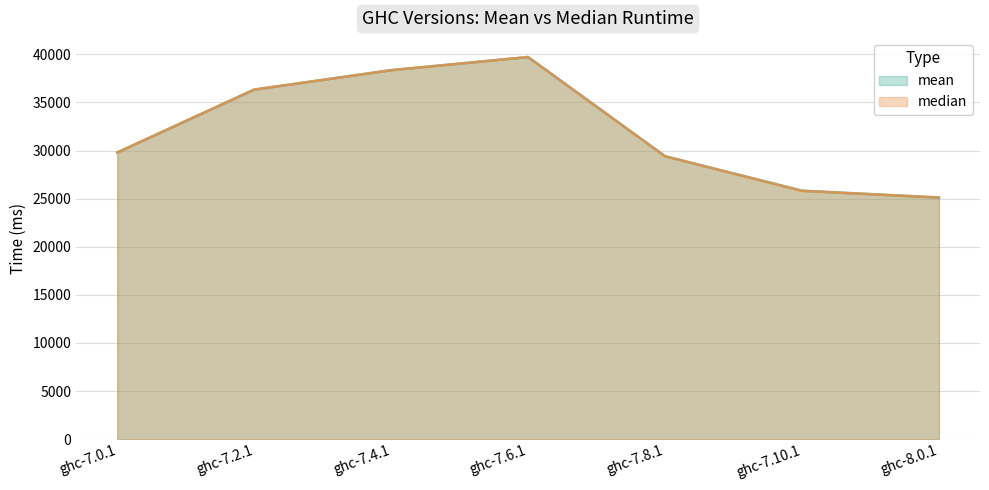

Which series has the largest total across all categories?

mean